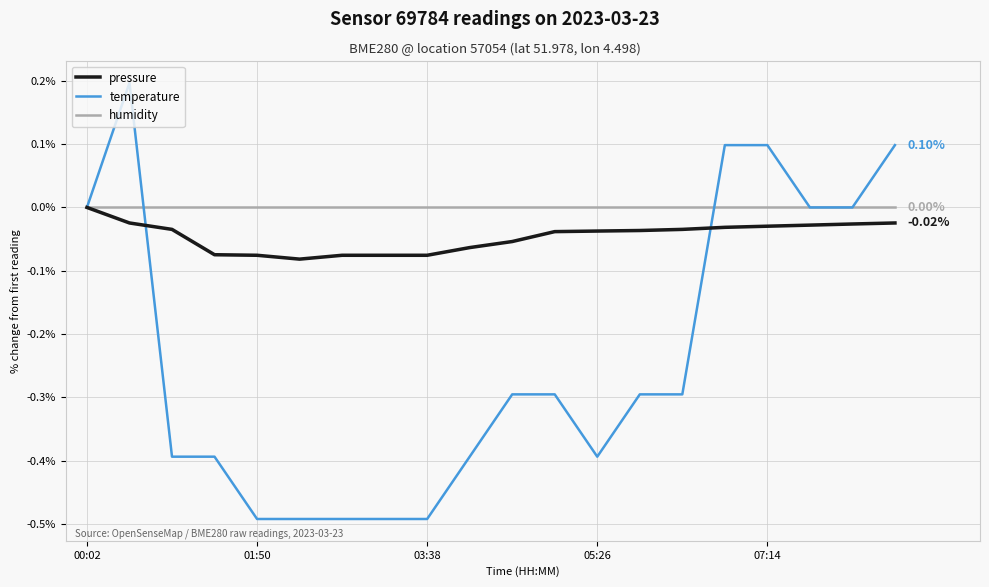

Rank the series by their average value, from highest to lowest.

humidity, pressure, temperature